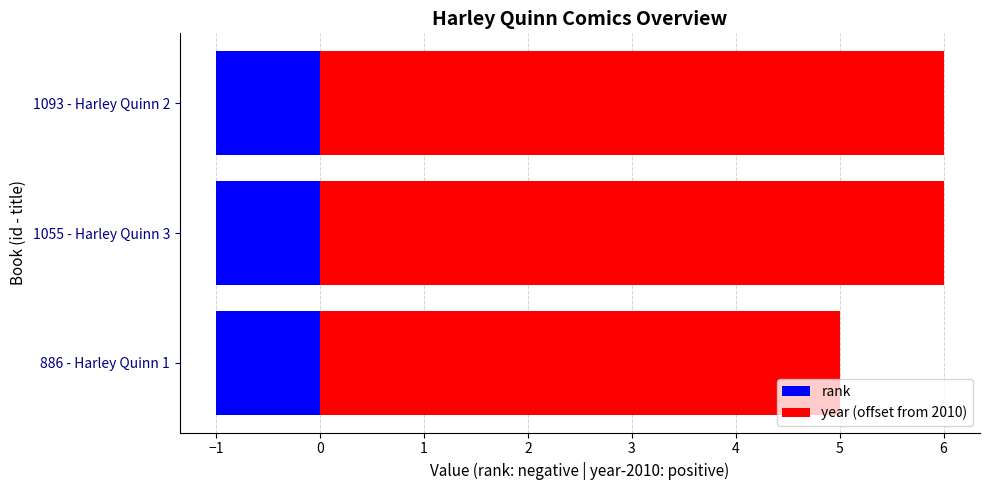

How many bars are there in each group?

2